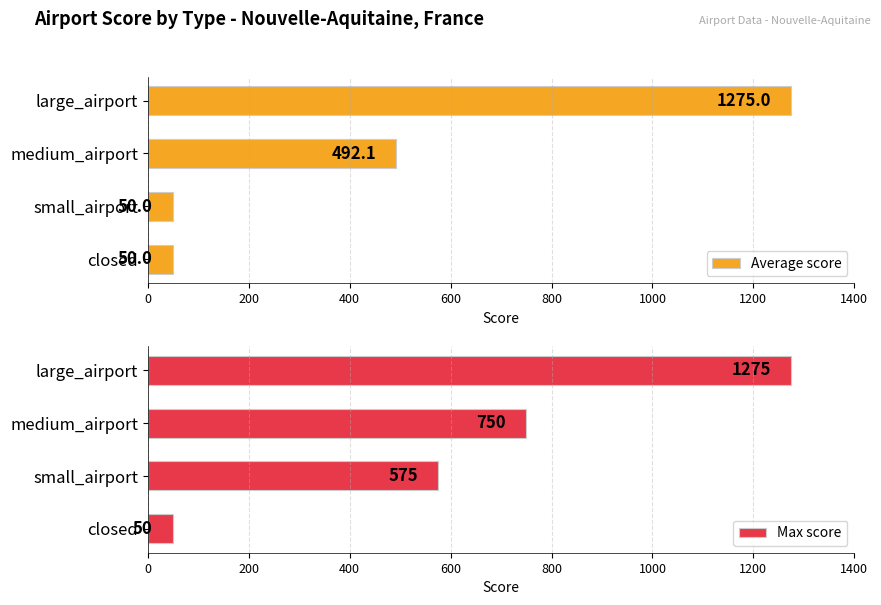

What is the lowest value of the Max score series?

50